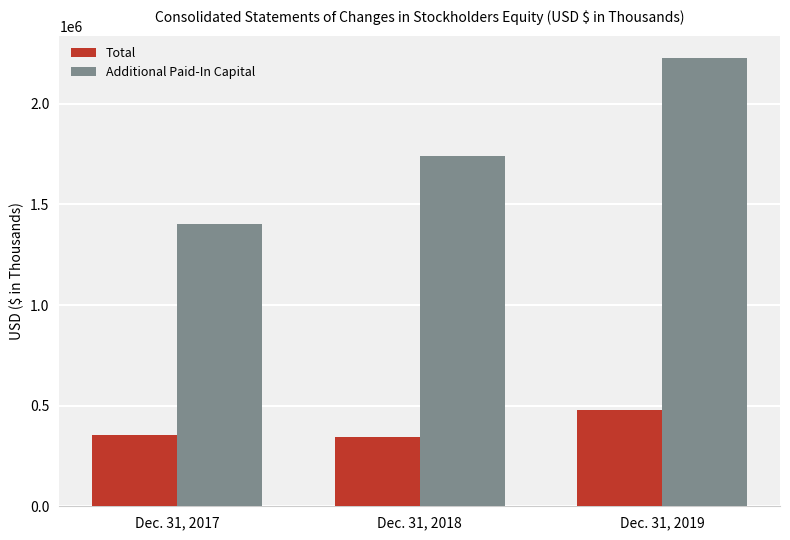

Does the chart contain stacked bars?

No